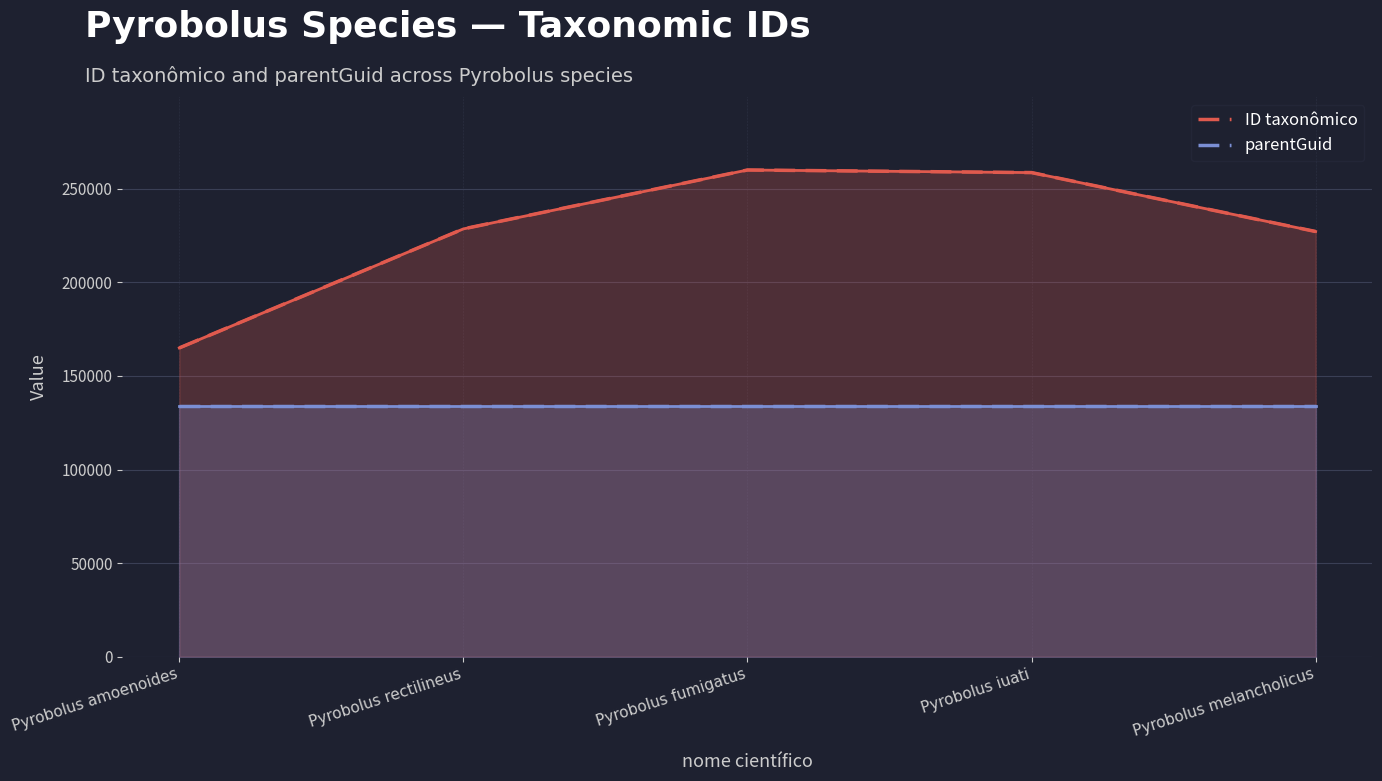

At how many categories does at least one series exceed 161057?

5